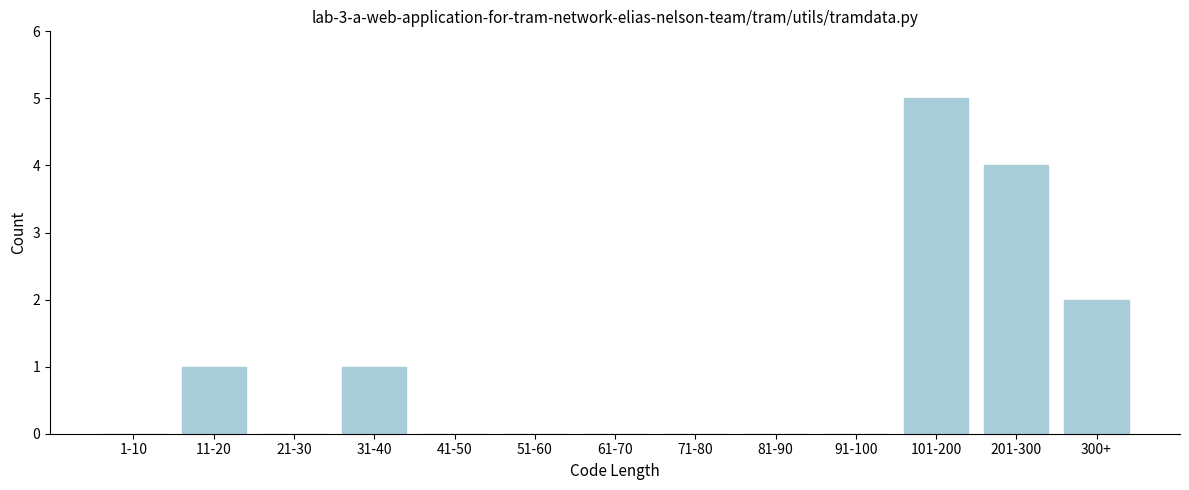

Reading left to right, list all the values displayed in this chart.

1-10=0	11-20=1	21-30=0	31-40=1	41-50=0	51-60=0	61-70=0	71-80=0	81-90=0	91-100=0	101-200=5	201-300=4	300+=2